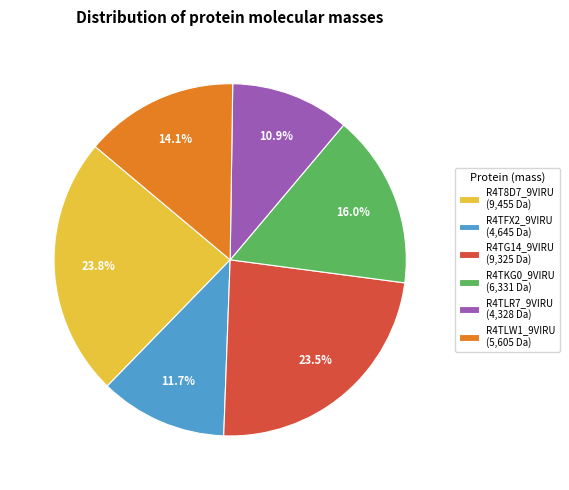

How much of the chart is everything except R4TFX2_9VIRU (4,645 Da)?

88.3%